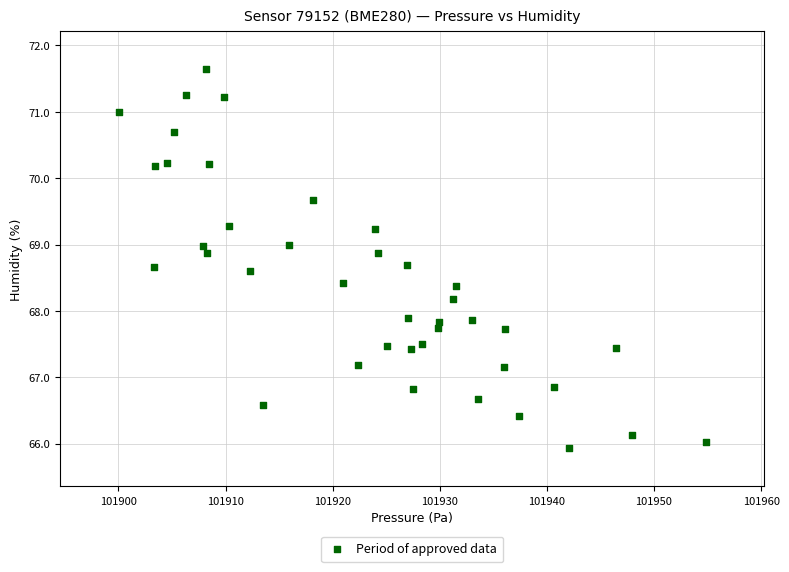

What is the range of Y values (max minus min)?

5.7